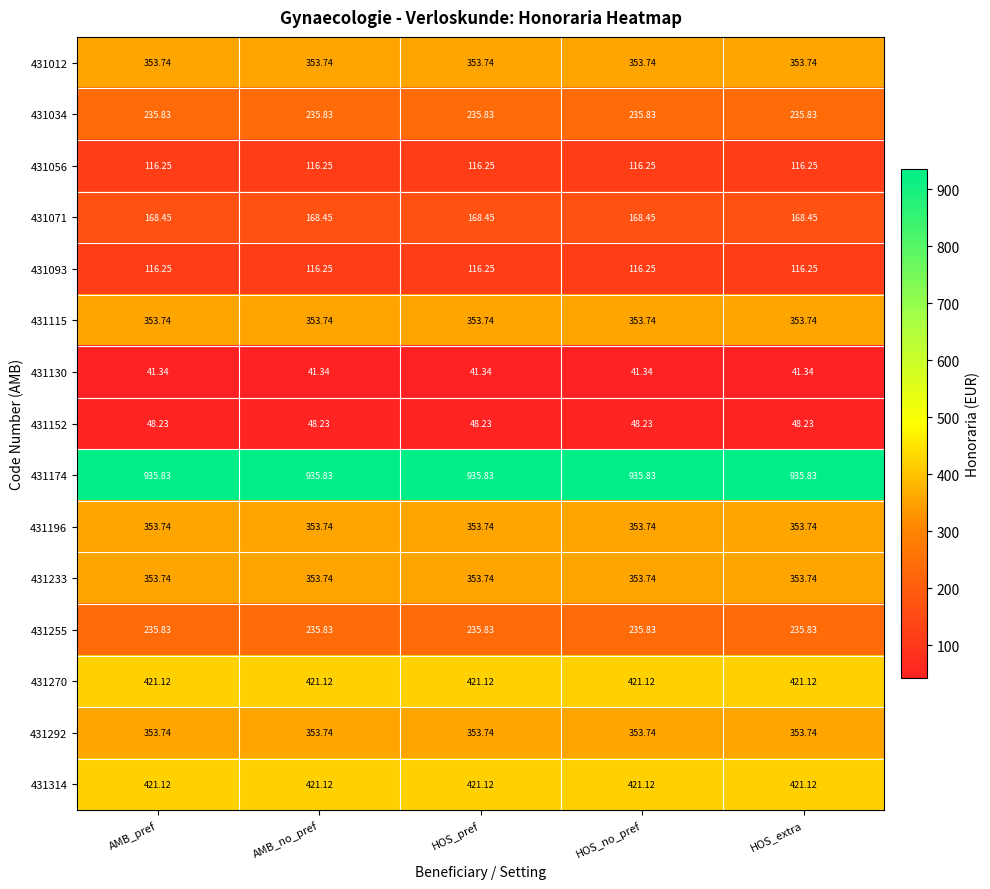

Is the value of 431174 at AMB_pref greater than the value of 431314 at HOS_pref?

Yes